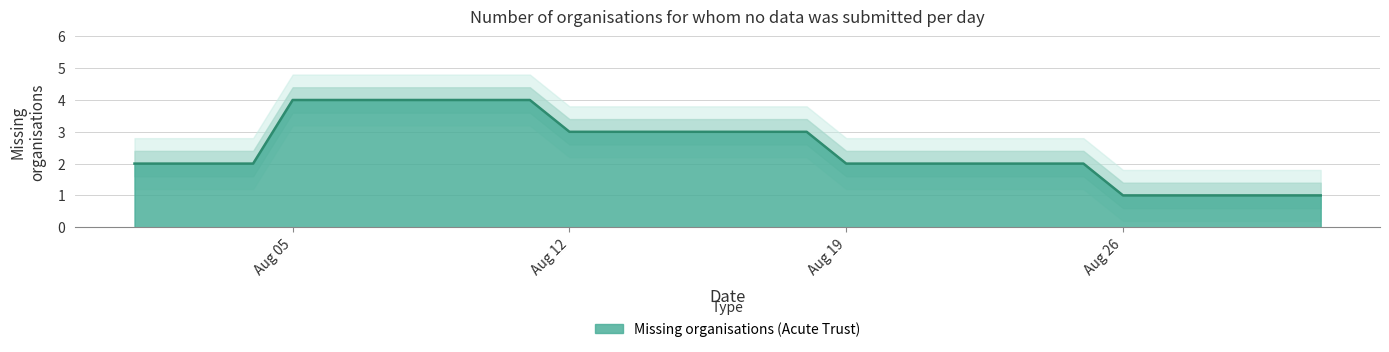

How many data points does each series have?

31